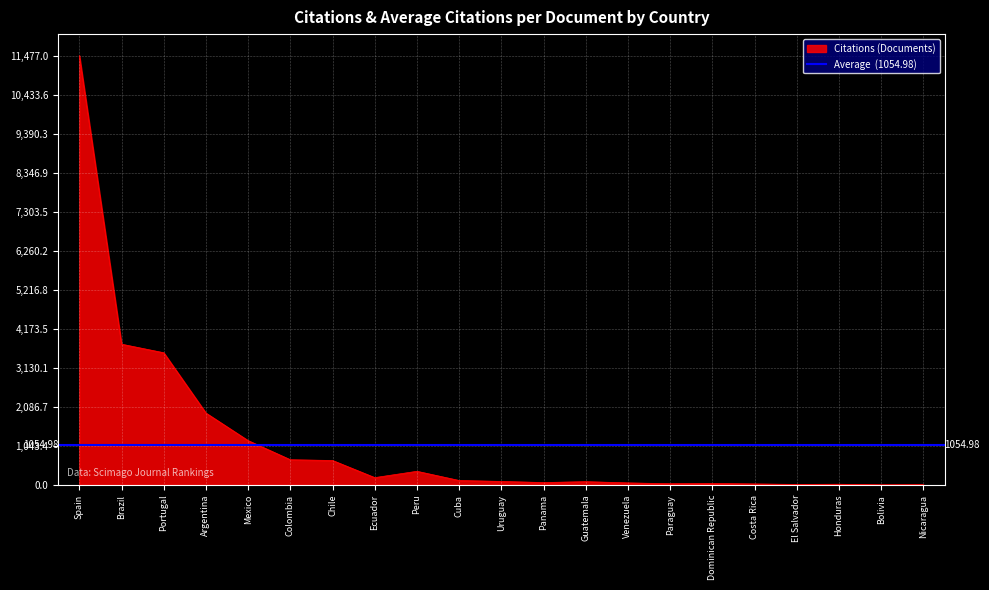

What is the label of the 9th point from the right?

Guatemala